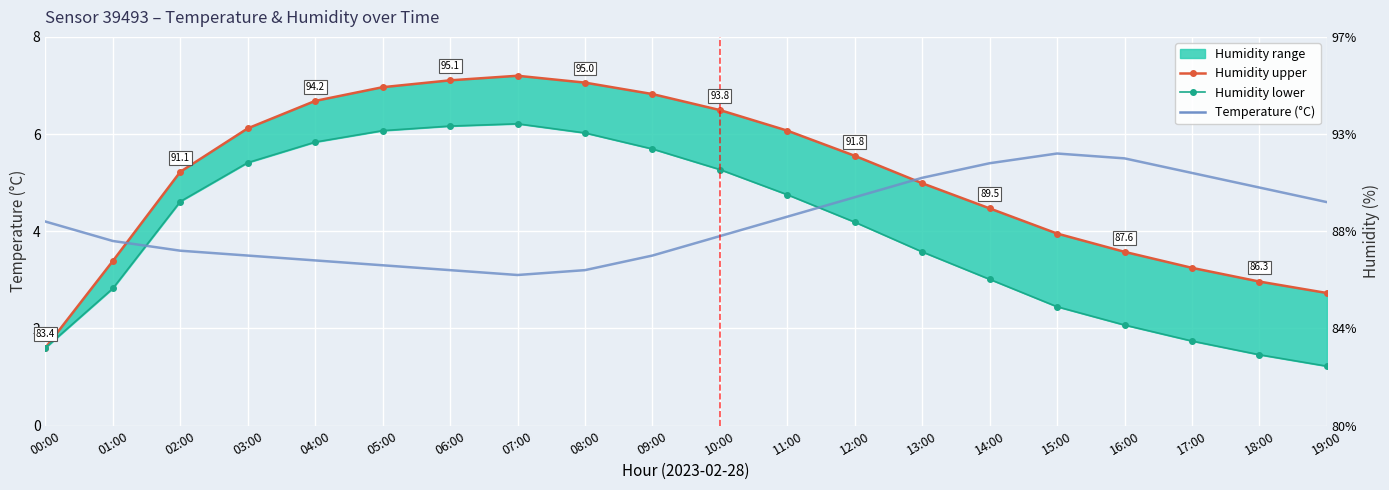

True or false: Humidity lower has more than 1 points higher than both neighbors.

False